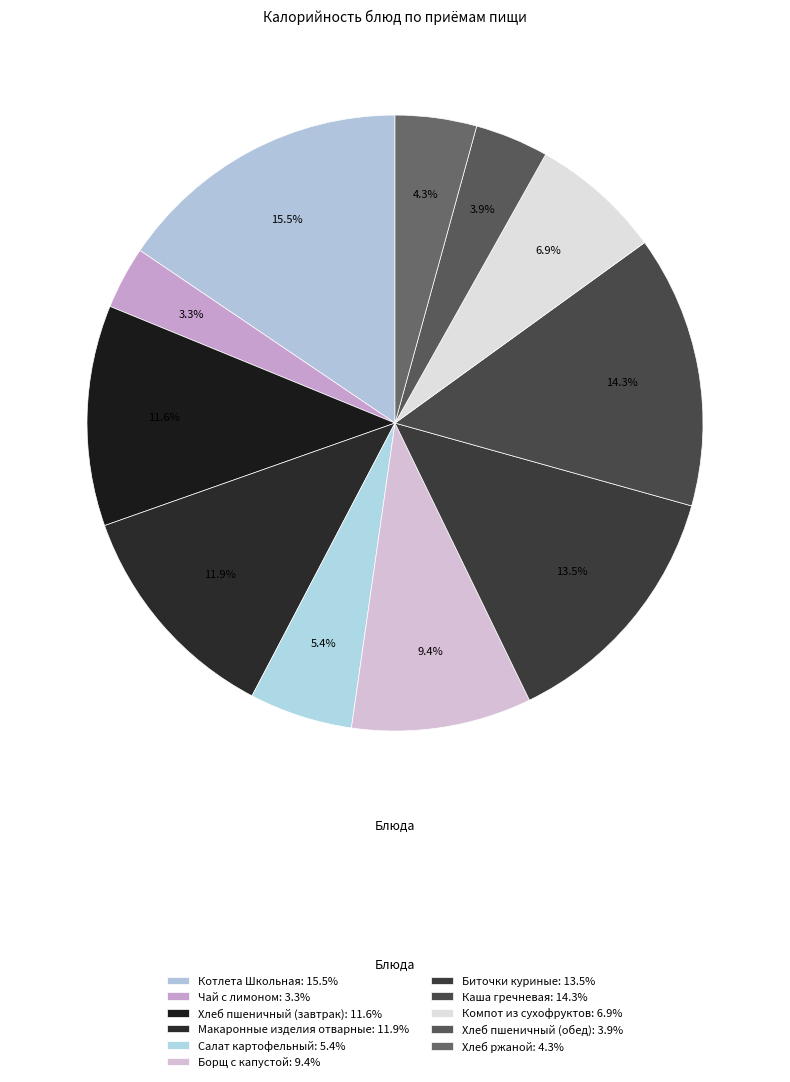

Is it true that Компот из сухофруктов is 7% of the pie?

True